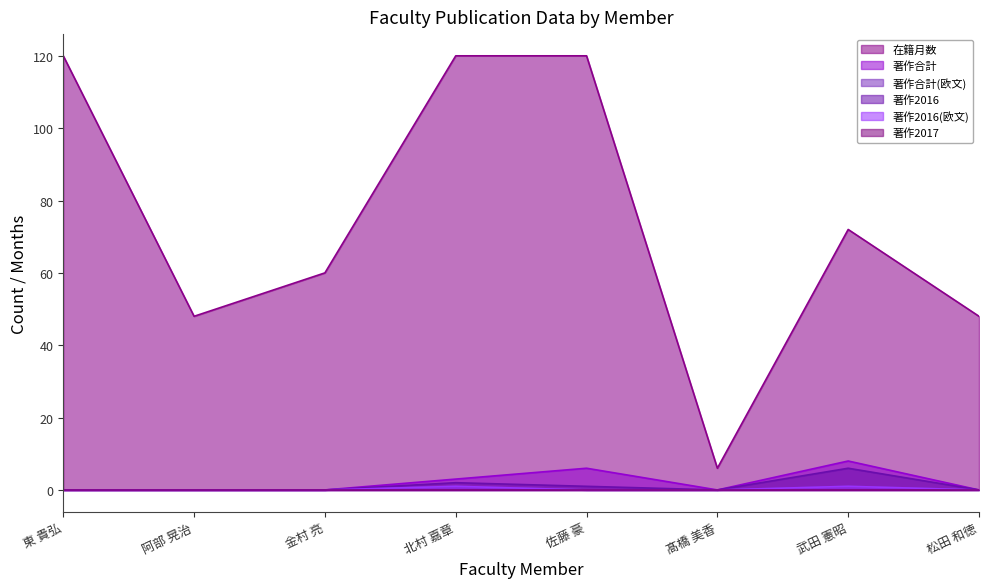

What is the sum of all 在籍月数 values?

594